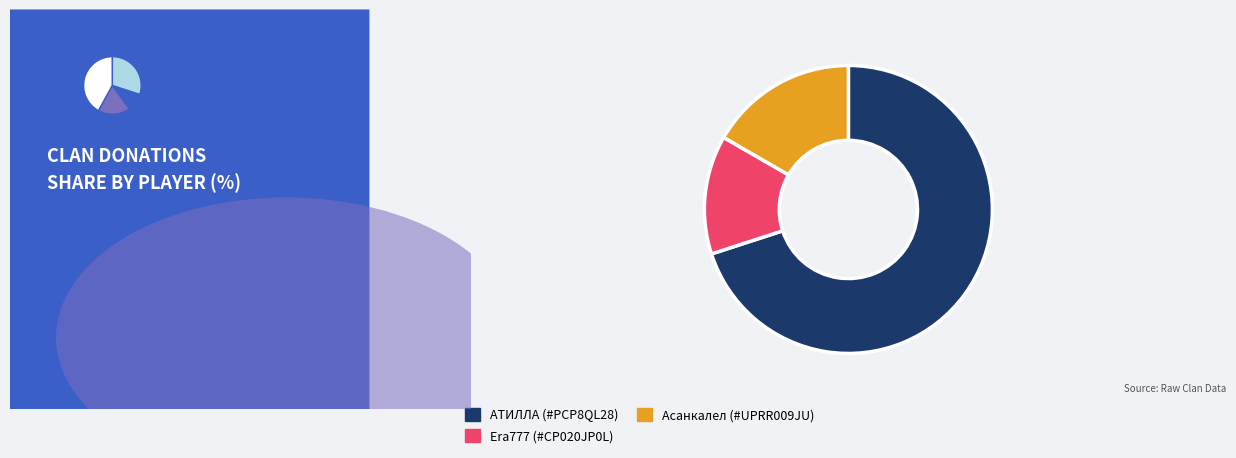

How many segments does this pie chart have?

3